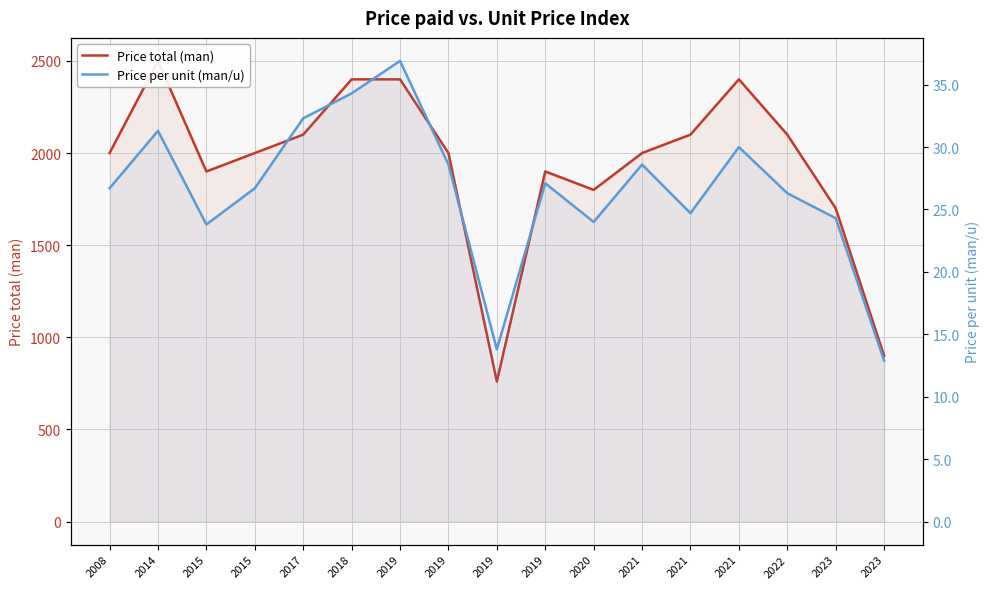

How many distinct data groups are displayed?

2